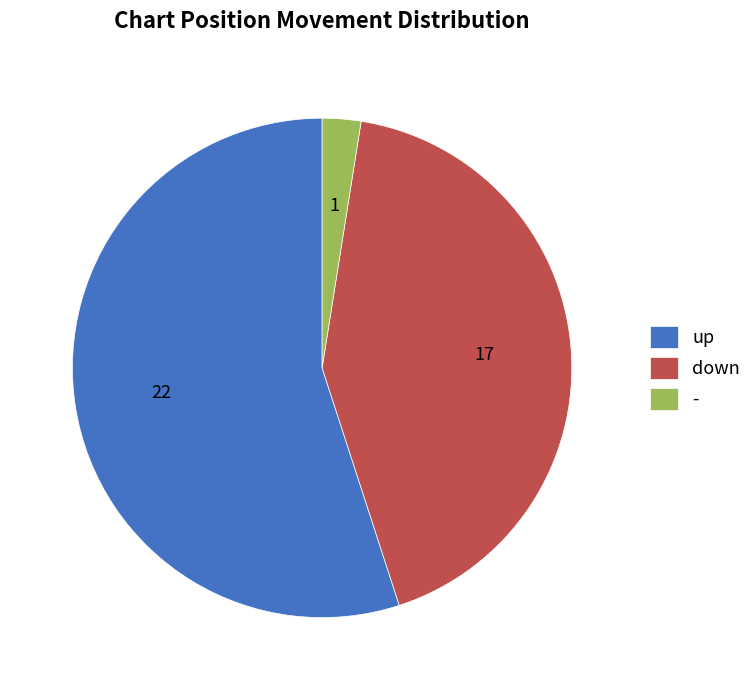

What is the smallest slice in the pie chart?

-